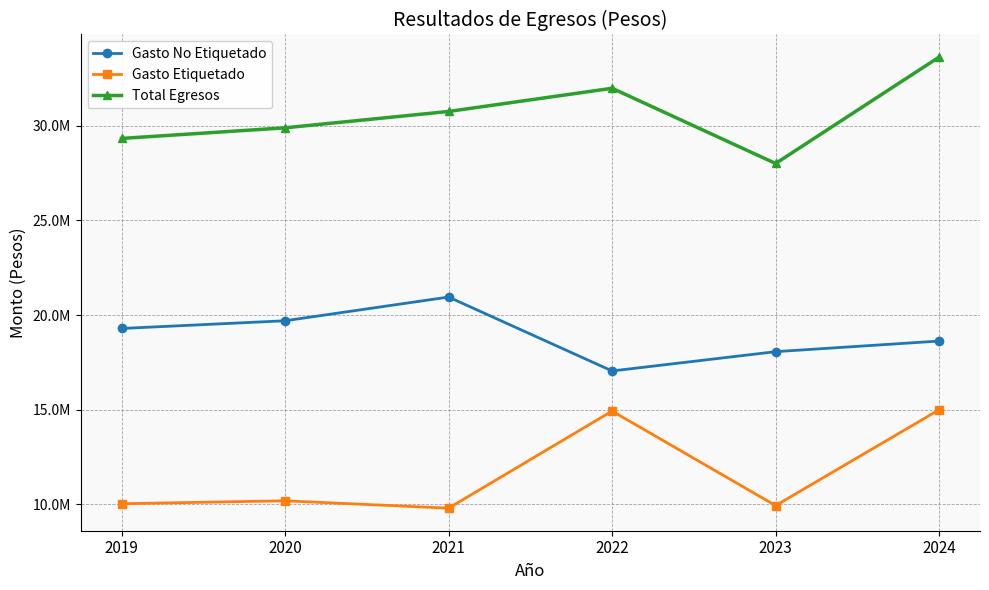

In Gasto No Etiquetado, how many points are lower than both neighbors (excluding endpoints)?

1